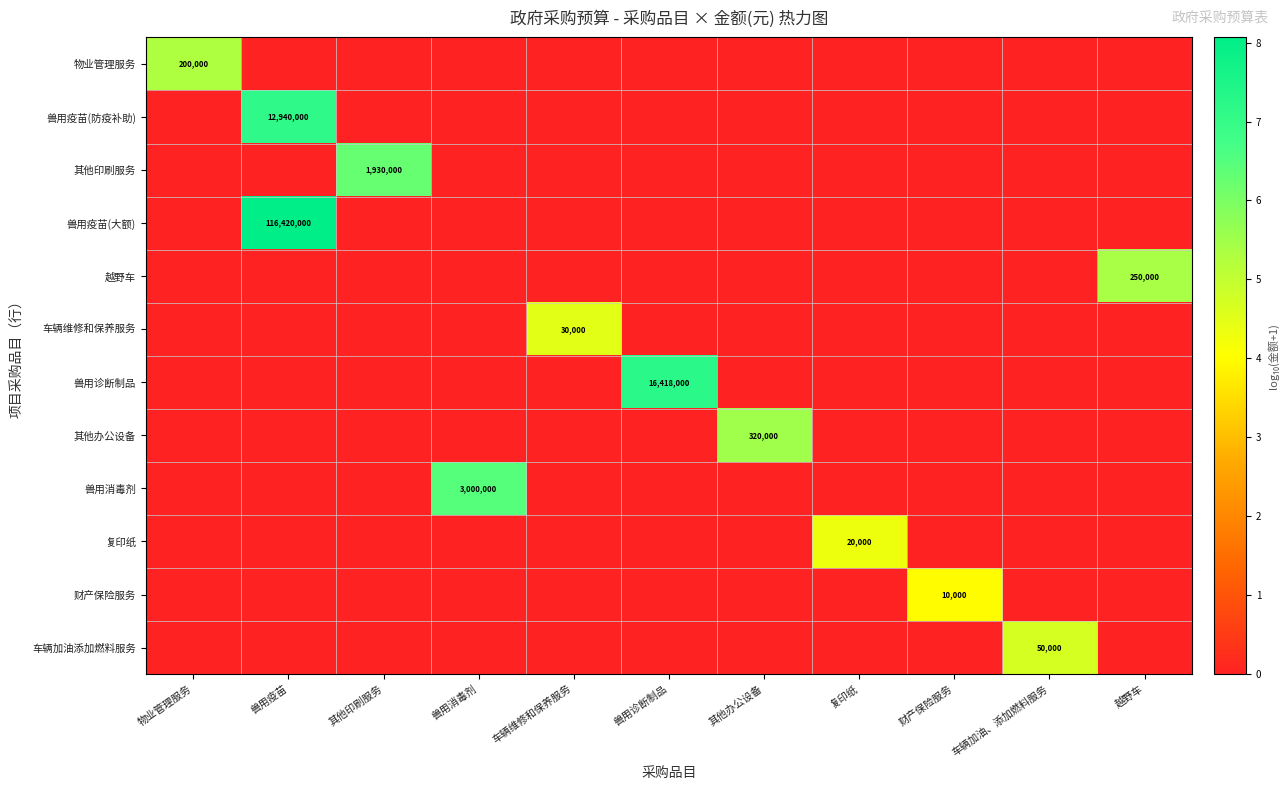

True or false: 兽用消毒剂 has a value of 3000000 at 兽用消毒剂.

True